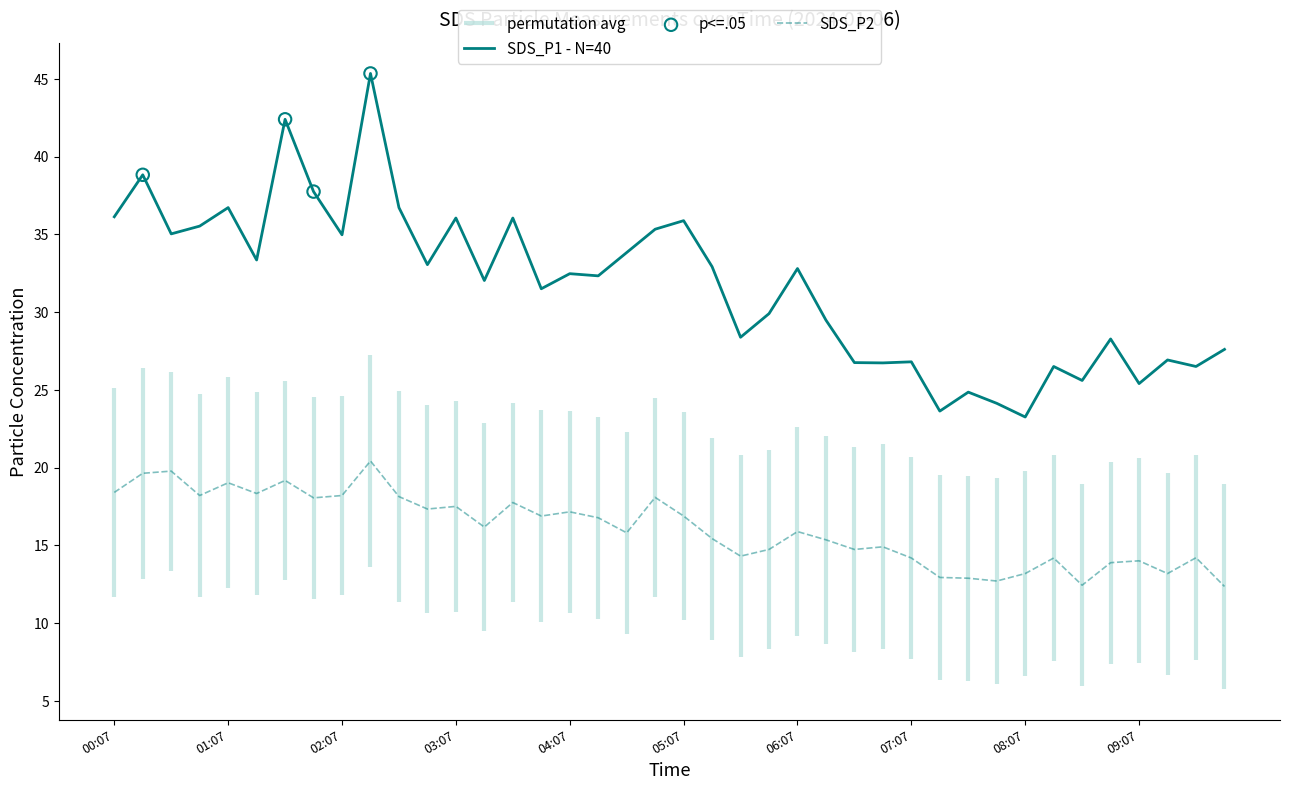

Is the value of SDS_P1 at 00:22 greater than the value of SDS_P2 at 09:22?

Yes